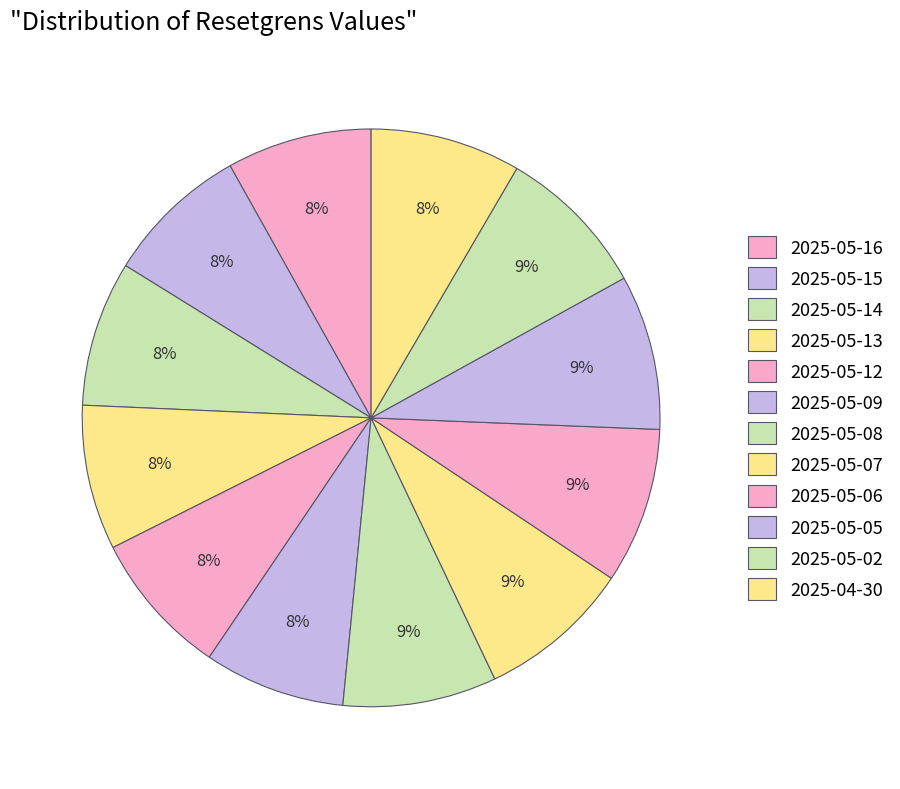

How many slices are in this pie chart?

12